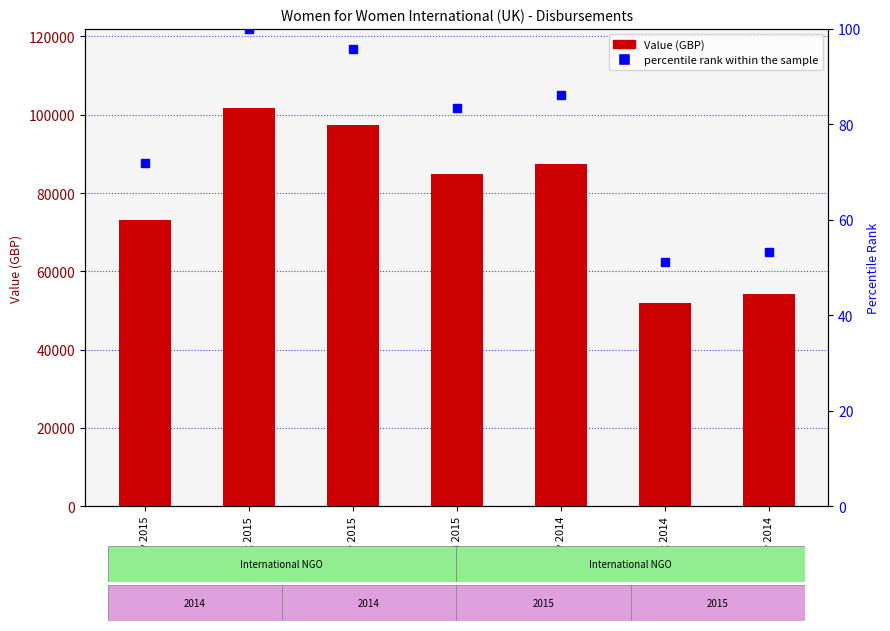

Where does the percentile rank within the sample series first go above 83?

20 Aug 2015